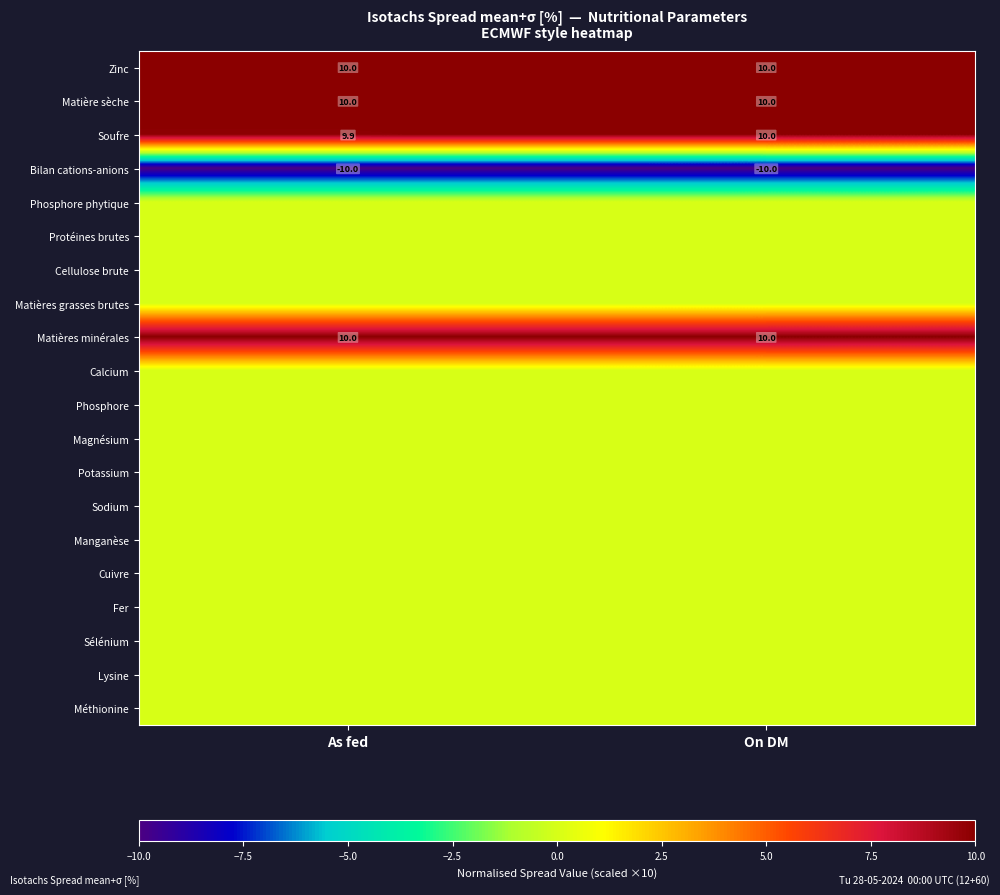

True or false: Matière sèche has a value of 14.3 at On DM.

False